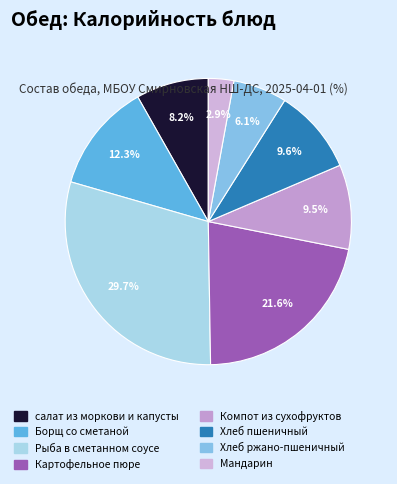

The Борщ со сметаной slice represents 4% of the pie. True or false?

False